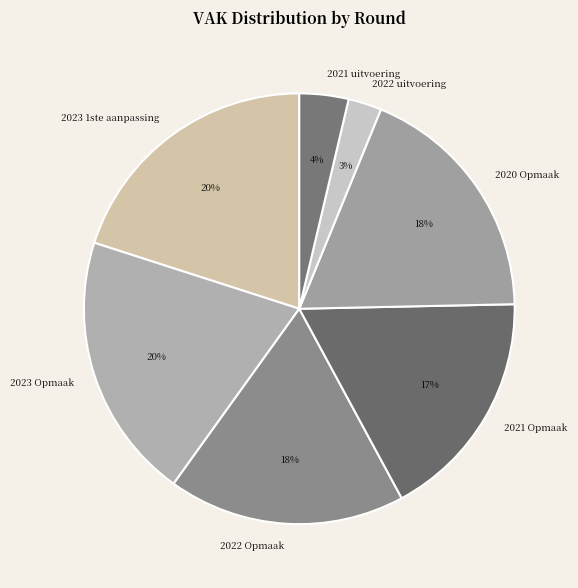

Approximately how many times larger is the value at 2023 1ste aanpassing compared to 2023 Opmaak?

1.0